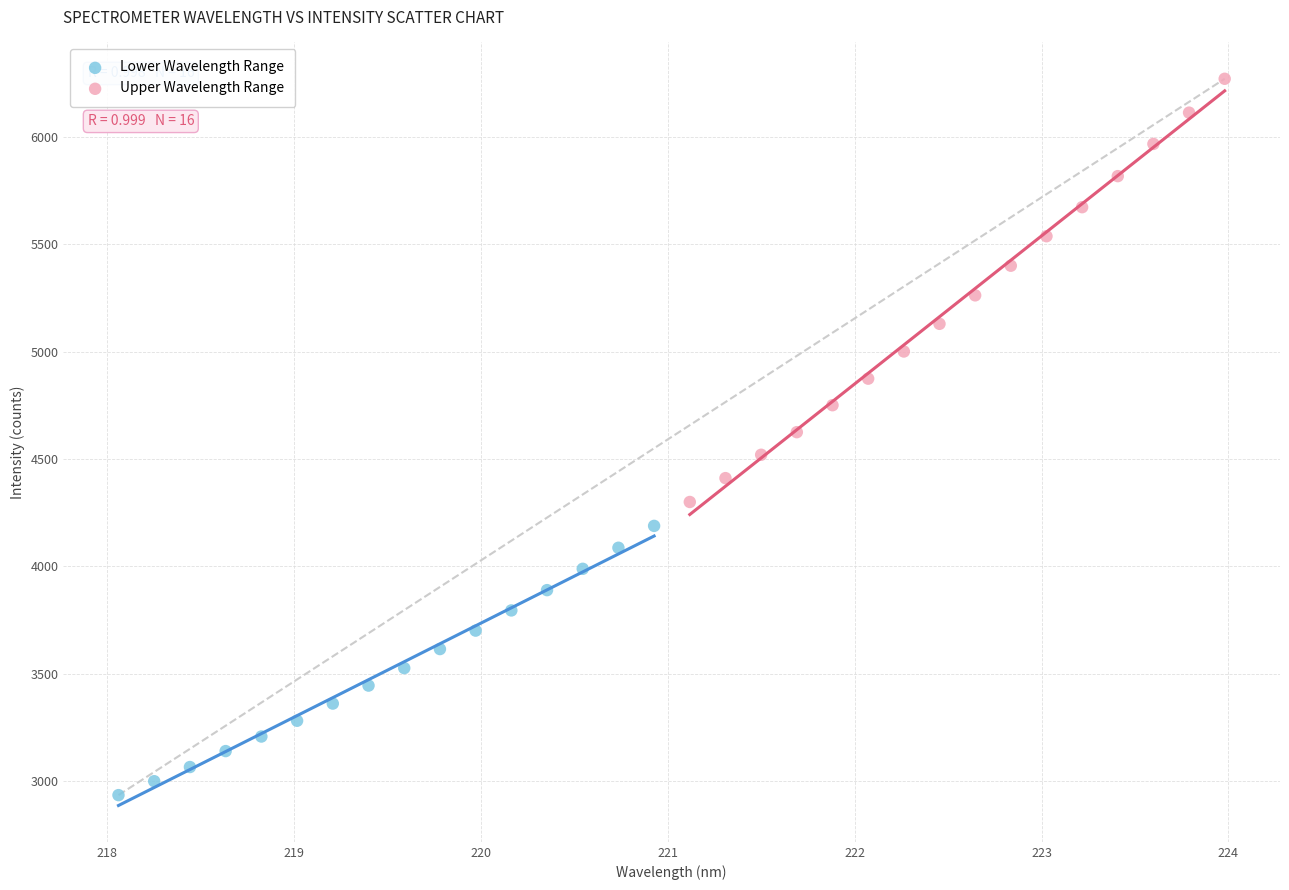

Which series reaches the minimum Y coordinate?

Lower Wavelength Range